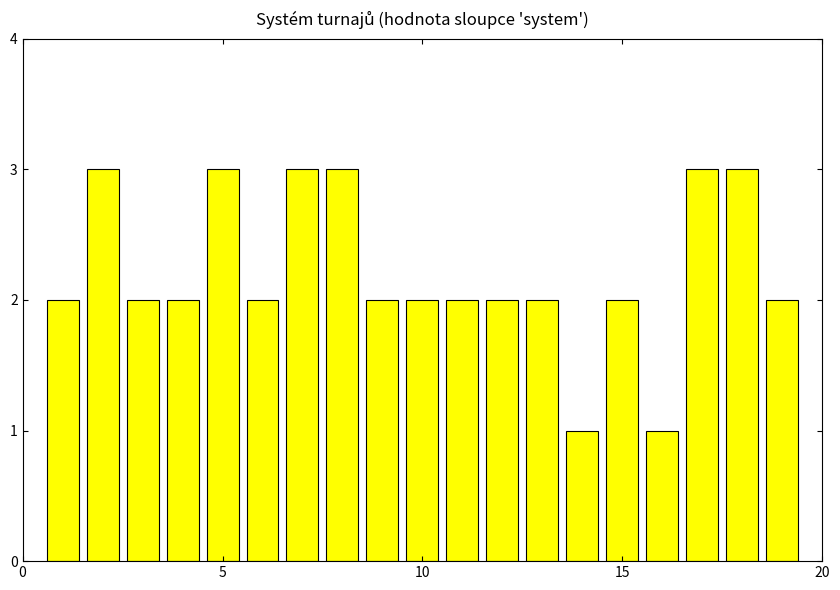

What is the value of the 5th bar from the left?

3